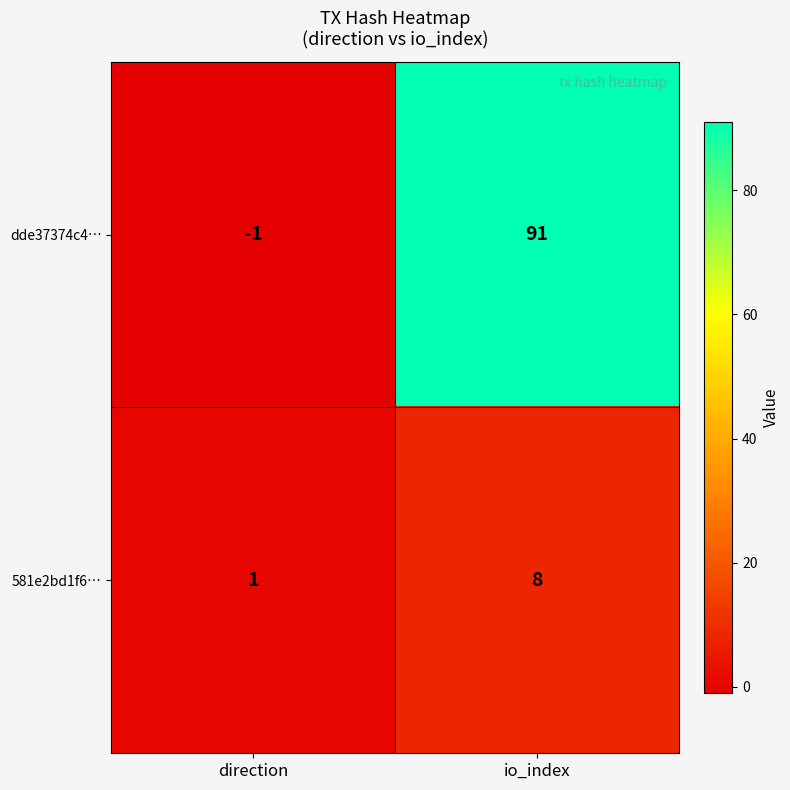

Rank the series by their average value, from highest to lowest.

dde37374c4…, 581e2bd1f6…